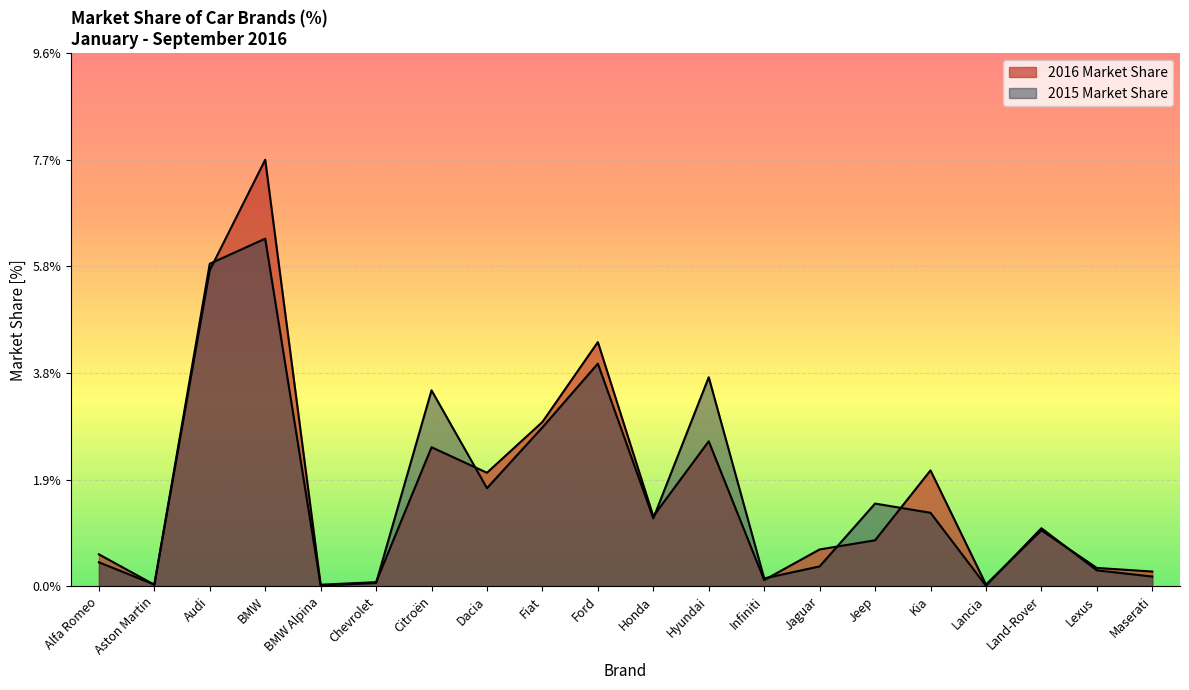

Reading left to right, extract all data points from this chart.

2016 Market Share: 0.6	0.0	5.7	7.7	0.0	0.1	2.5	2.0	3.0	4.4	1.3	2.6	0.1	0.7	0.8	2.1	0.0	1.0	0.3	0.3
2015 Market Share: 0.4	0.0	5.8	6.3	0.0	0.1	3.5	1.8	2.9	4.0	1.2	3.8	0.1	0.4	1.5	1.3	0.0	1.0	0.3	0.2